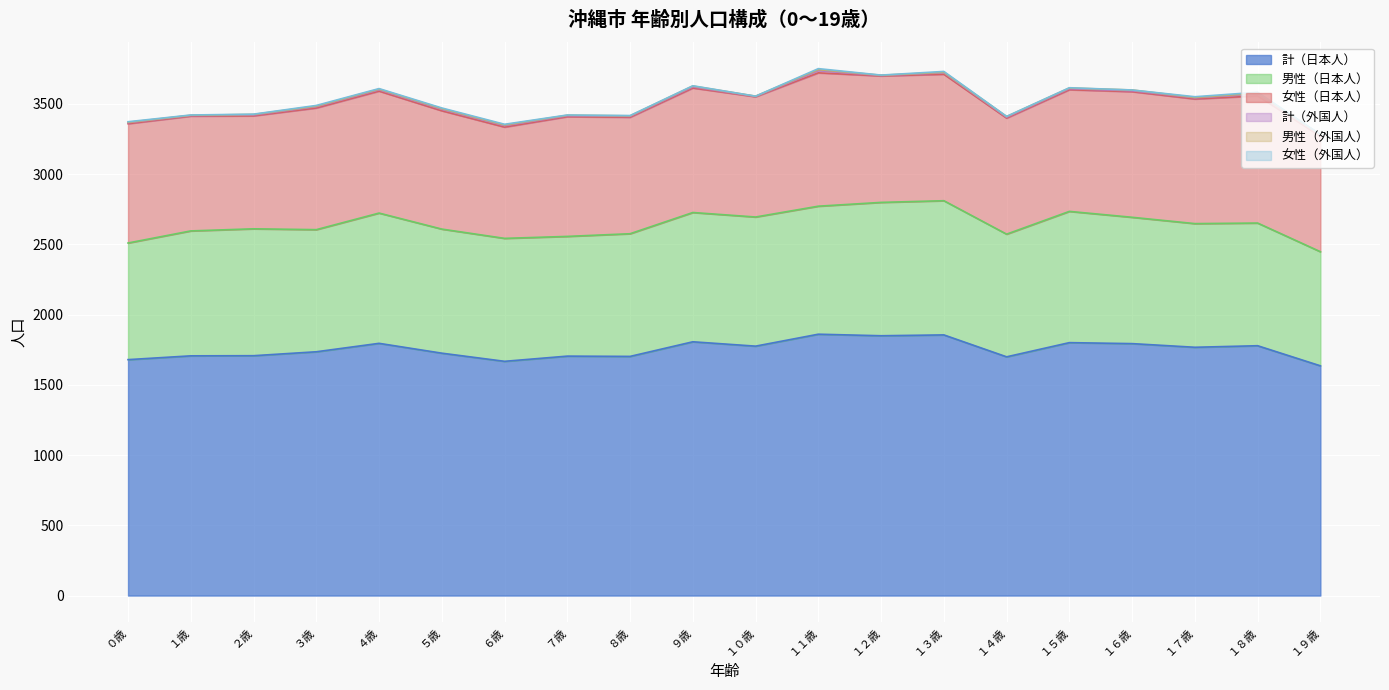

Reading left to right, transcribe all the data shown in this chart.

計（日本人）: ０歳=1679	１歳=1706	２歳=1707	３歳=1735	４歳=1795	５歳=1725	６歳=1667	７歳=1704	８歳=1702	９歳=1806	１０歳=1775	１１歳=1860	１２歳=1849	１３歳=1855	１４歳=1699	１５歳=1800	１６歳=1793	１７歳=1767	１８歳=1778	１９歳=1635
男性（日本人）: ０歳=830	１歳=889	２歳=903	３歳=869	４歳=927	５歳=883	６歳=875	７歳=852	８歳=873	９歳=920	１０歳=919	１１歳=911	１２歳=949	１３歳=955	１４歳=873	１５歳=934	１６歳=899	１７歳=880	１８歳=873	１９歳=812
女性（日本人）: ０歳=849	１歳=817	２歳=804	３歳=866	４歳=868	５歳=842	６歳=792	７歳=852	８歳=829	９歳=886	１０歳=856	１１歳=949	１２歳=900	１３歳=900	１４歳=826	１５歳=866	１６歳=894	１７歳=887	１８歳=905	１９歳=823
計（外国人）: ０歳=7	１歳=4	２歳=6	３歳=9	４歳=9	５歳=10	６歳=10	７歳=6	８歳=6	９歳=8	１０歳=2	１１歳=15	１２歳=3	１３歳=10	１４歳=6	１５歳=7	１６歳=6	１７歳=8	１８歳=13	１９歳=6
男性（外国人）: ０歳=3	１歳=2	２歳=4	３歳=4	４歳=5	５歳=5	６歳=5	７歳=4	８歳=4	９歳=6	１０歳=2	１１歳=8	１２歳=2	１３歳=4	１４歳=5	１５歳=5	１６歳=6	１７歳=3	１８歳=6	１９歳=3
女性（外国人）: ０歳=4	１歳=2	２歳=2	３歳=5	４歳=4	５歳=5	６歳=5	７歳=2	８歳=2	９歳=2	１０歳=0	１１歳=7	１２歳=1	１３歳=6	１４歳=1	１５歳=2	１６歳=0	１７歳=5	１８歳=7	１９歳=3